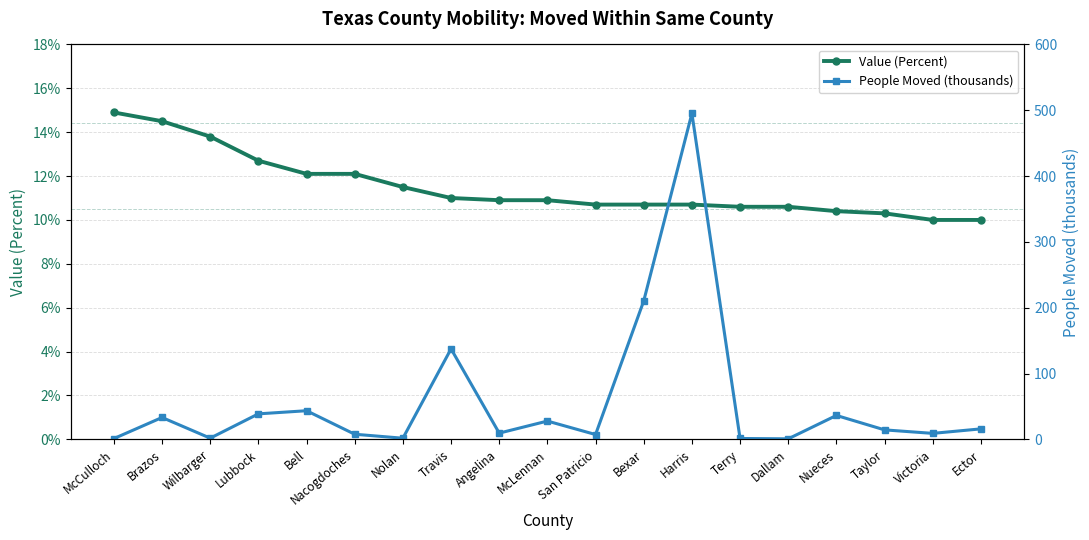

Where do People Moved (thousands) and Value (Percent) first cross each other?

McCulloch and Brazos